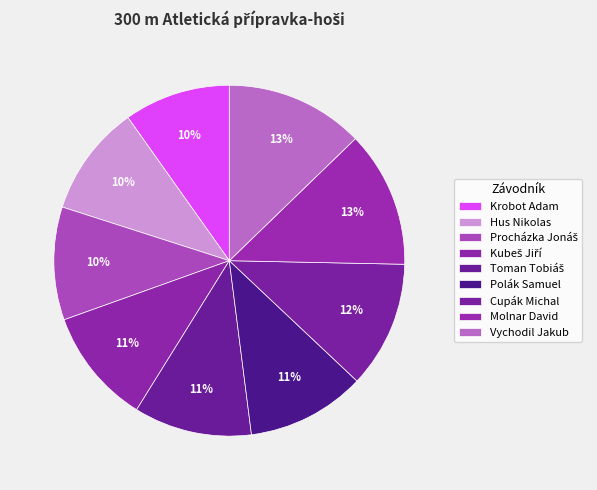

Rank the categories by value from highest to lowest.

Vychodil Jakub, Molnar David, Cupák Michal, Polák Samuel, Toman Tobiáš, Kubeš Jiří, Procházka Jonáš, Hus Nikolas, Krobot Adam